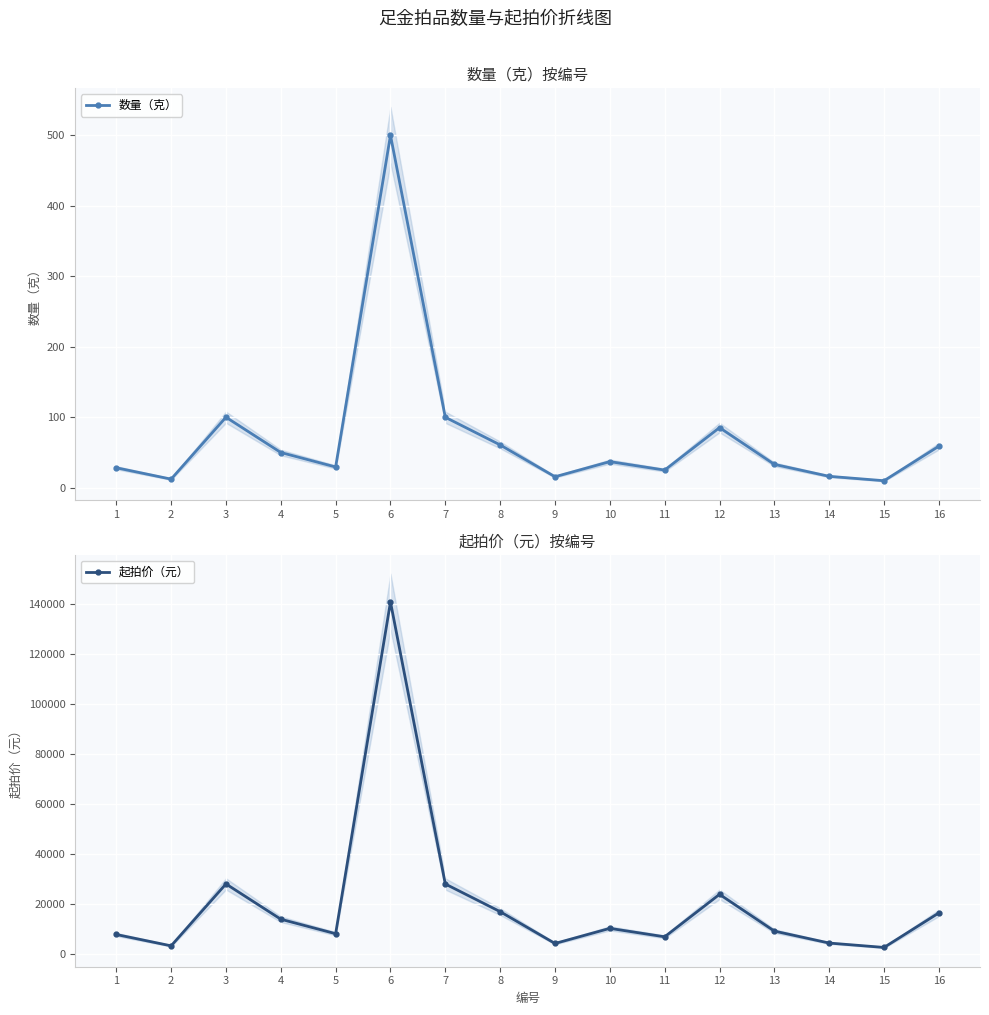

Reading left to right, what are all the values shown in this chart?

数量（克）: 1=28.4	2=12.3	3=100.1	4=50.0	5=29.5	6=500.0	7=100.0	8=60.8	9=15.6	10=37.1	11=25.1	12=85.3	13=33.2	14=16.2	15=10.0	16=59.0
起拍价（元）: 1=7989.0	2=3452.4	3=28182.5	4=14088.4	5=8304.4	6=140800.0	7=28160.0	8=17110.0	9=4404.2	10=10441.7	11=7065.3	12=24026.1	13=9349.1	14=4567.6	15=2816.0	16=16611.6